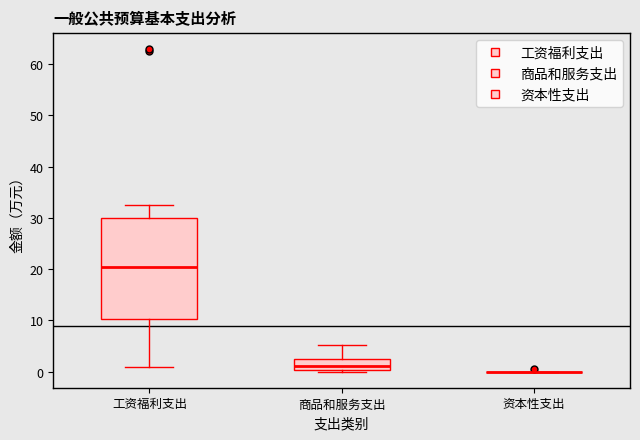

Reading left to right, transcribe this box plot: for each box, give where its median line is, the range the box spans, and where its two whiskers end, as read against the y-axis. The values are not printed on the chart, so give them approximately, as read against the axis.

工资福利支出: median 20, box 10 to 30, whiskers 1 to 33
商品和服务支出: median 1, box 0 to 2, whiskers 0 (just below the box's lower edge) to 5
资本性支出: box collapsed to a line at 0, whiskers 0 to 0